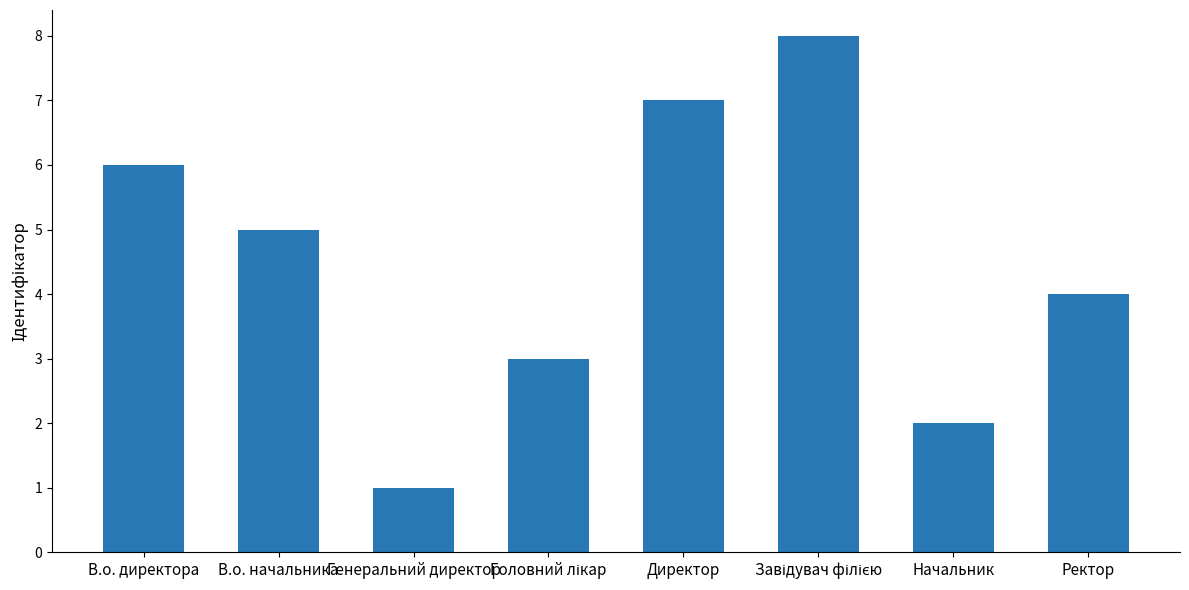

Approximately how many times larger is the value at В.о. директора compared to Генеральний директор?

6.0